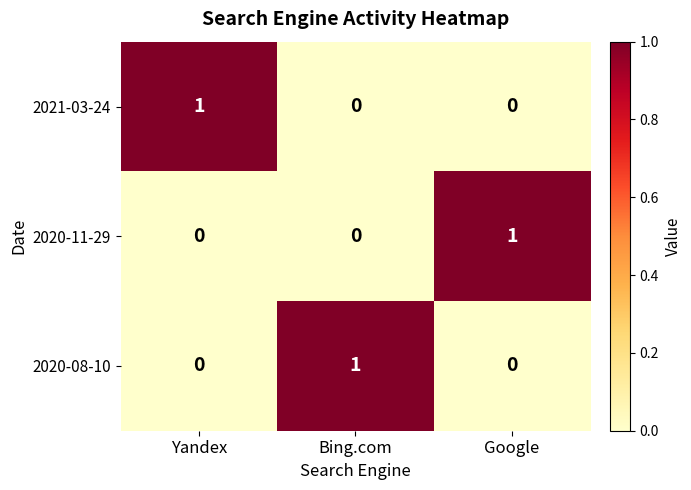

Reading left to right, list all the values displayed in this chart.

2021-03-24: 1	0	0
2020-11-29: 0	0	1
2020-08-10: 0	1	0